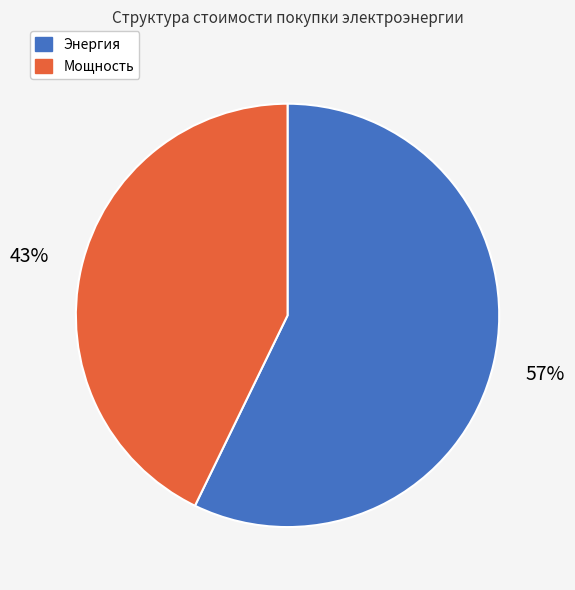

To the nearest percent, what portion does Энергия represent?

57%